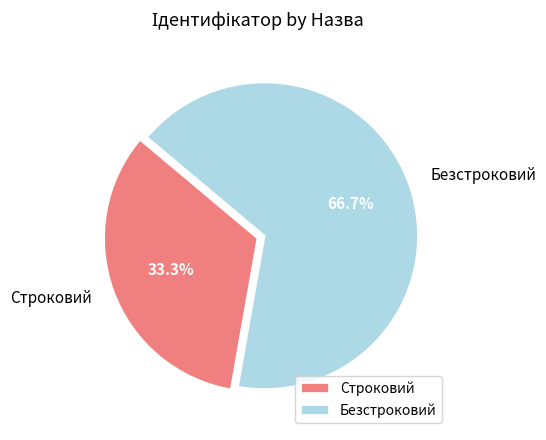

To the nearest percent, what percentage of the pie is Строковий?

33%